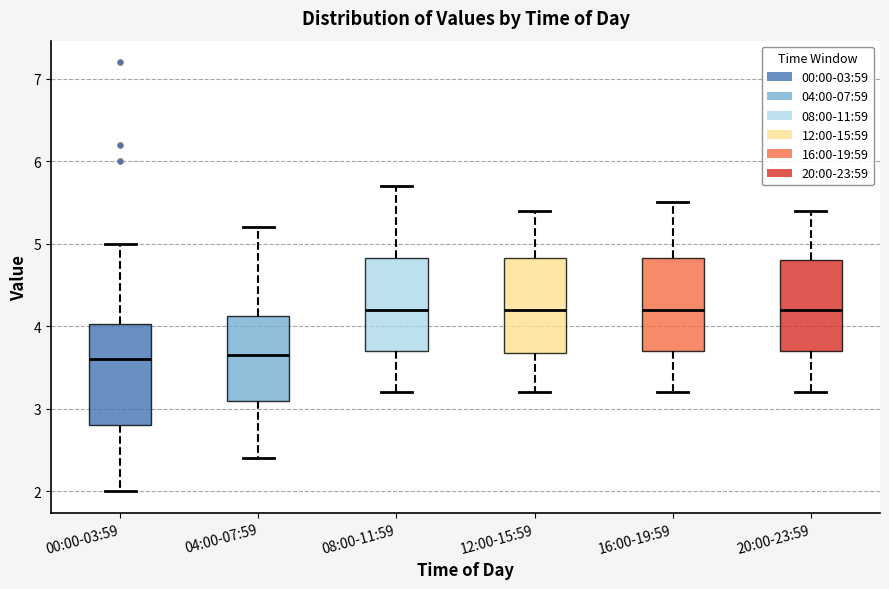

Reading left to right, read every box against the y-axis: the position of its median line, the range the box covers, and the ends of its whiskers. The values are not printed on the chart, so give them approximately, as read against the axis.

00:00-03:59: median 3.6, box 2.8 to 4.0, whiskers 2.0 to 5.0
04:00-07:59: median 3.7, box 3.1 to 4.1, whiskers 2.4 to 5.2
08:00-11:59: median 4.2, box 3.7 to 4.8, whiskers 3.2 to 5.7
12:00-15:59: median 4.2, box 3.7 to 4.8, whiskers 3.2 to 5.4
16:00-19:59: median 4.2, box 3.7 to 4.8, whiskers 3.2 to 5.5
20:00-23:59: median 4.2, box 3.7 to 4.8, whiskers 3.2 to 5.4